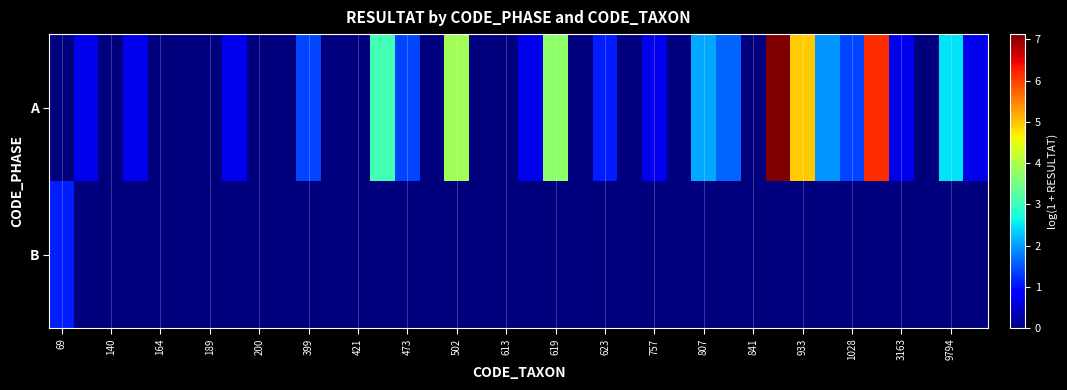

Reading right to left, transcribe all the data shown in this chart.

A: 0.7	2.5	0.0	0.7	6.1	1.4	1.9	4.9	7.1	0.0	1.6	2.1	0.0	0.7	0.0	1.1	0.0	3.7	0.7	0.0	0.0	3.9	0.0	1.4	3.1	0.0	0.0	1.4	0.0	0.0	0.7	0.0	0.0	0.0	0.7	0.0	0.7	0.0
B: 0.0	0.0	0.0	0.0	0.0	0.0	0.0	0.0	0.0	0.0	0.0	0.0	0.0	0.0	0.0	0.0	0.0	0.0	0.0	0.0	0.0	0.0	0.0	0.0	0.0	0.0	0.0	0.0	0.0	0.0	0.0	0.0	0.0	0.0	0.0	0.0	0.0	1.1